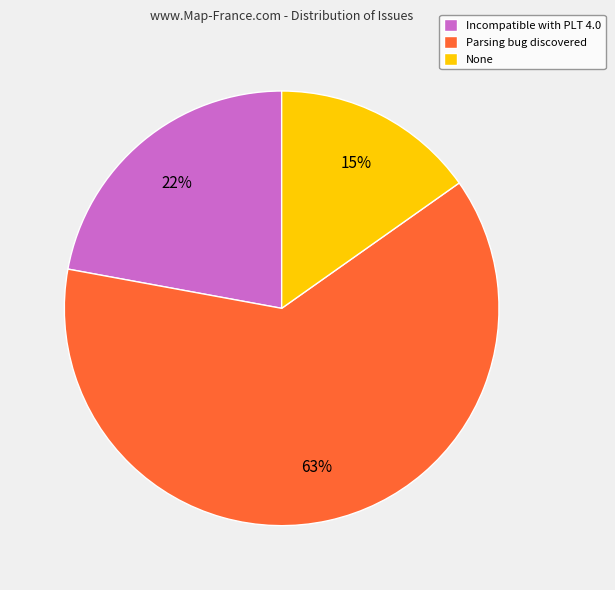

To the nearest percent, what percentage of the pie is Parsing bug discovered?

63%